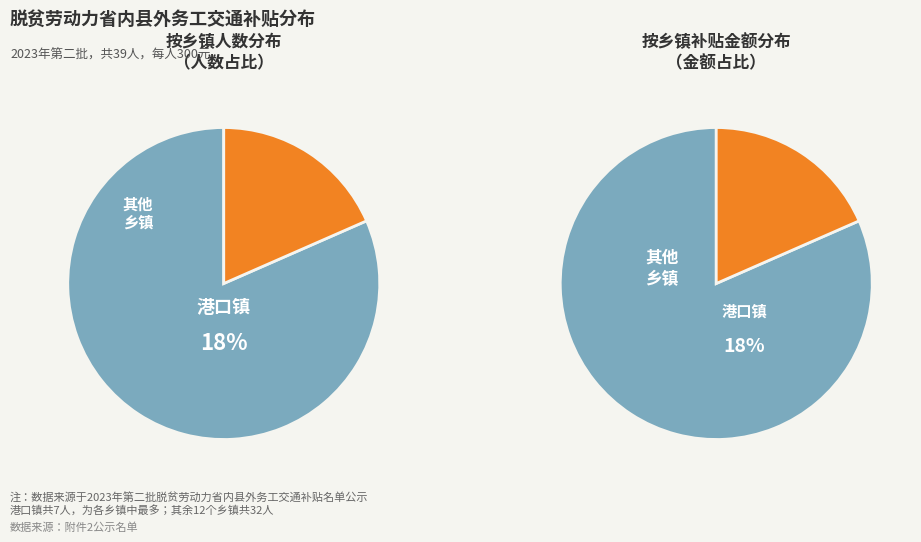

Does 清湖乡 account for over 50% of the chart?

No